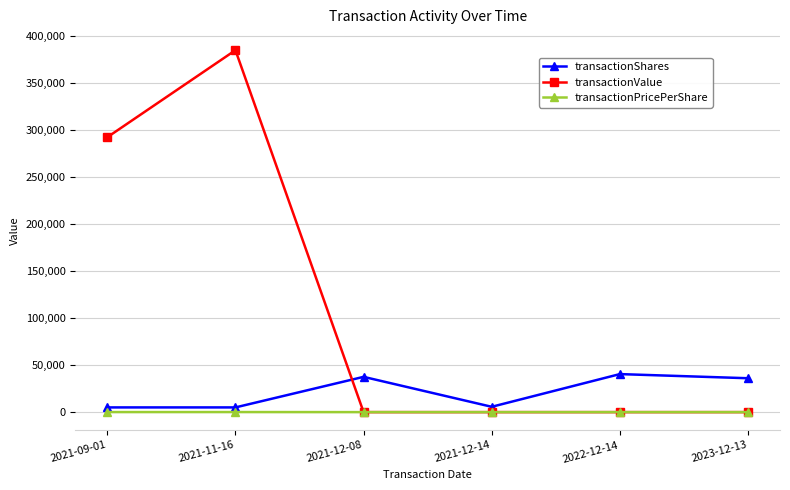

In transactionValue, how many points are higher than both neighbors (excluding endpoints)?

1